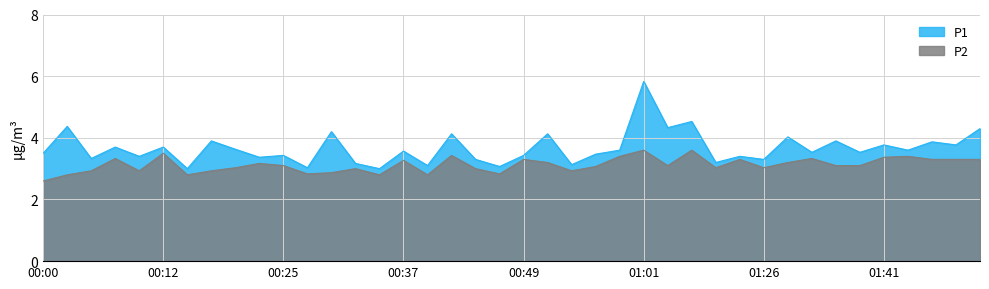

Count the number of categories in the chart.

40